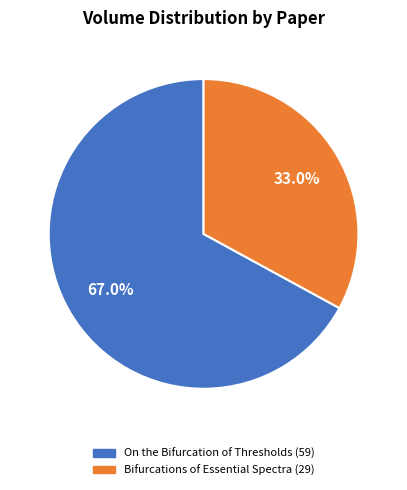

Between On the Bifurcation of Thresholds and Bifurcations of Essential Spectra, which is larger?

On the Bifurcation of Thresholds